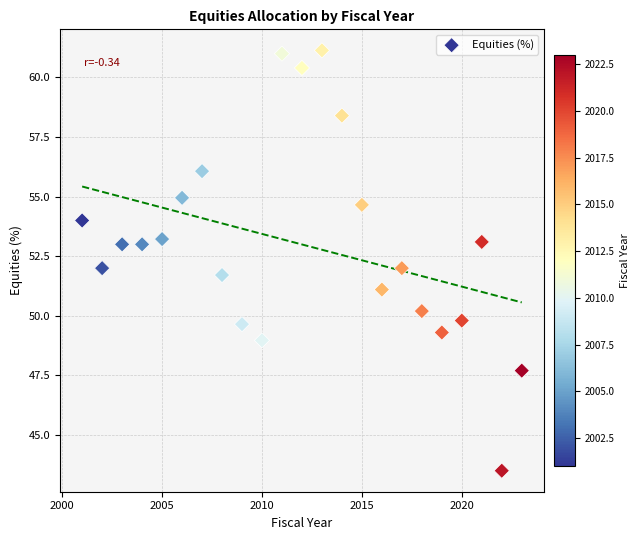

What is the range of Y values (max minus min)?

17.6